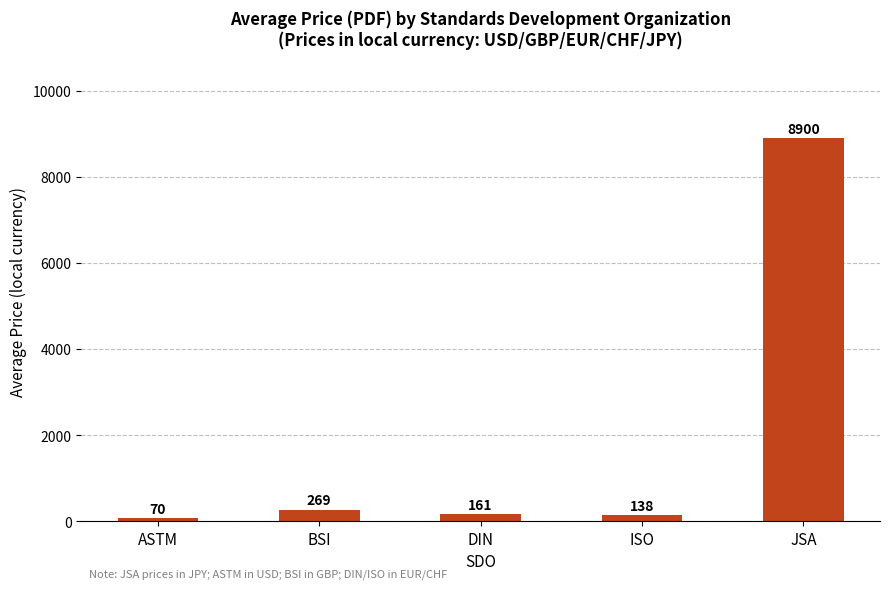

What position from the right is ASTM?

5